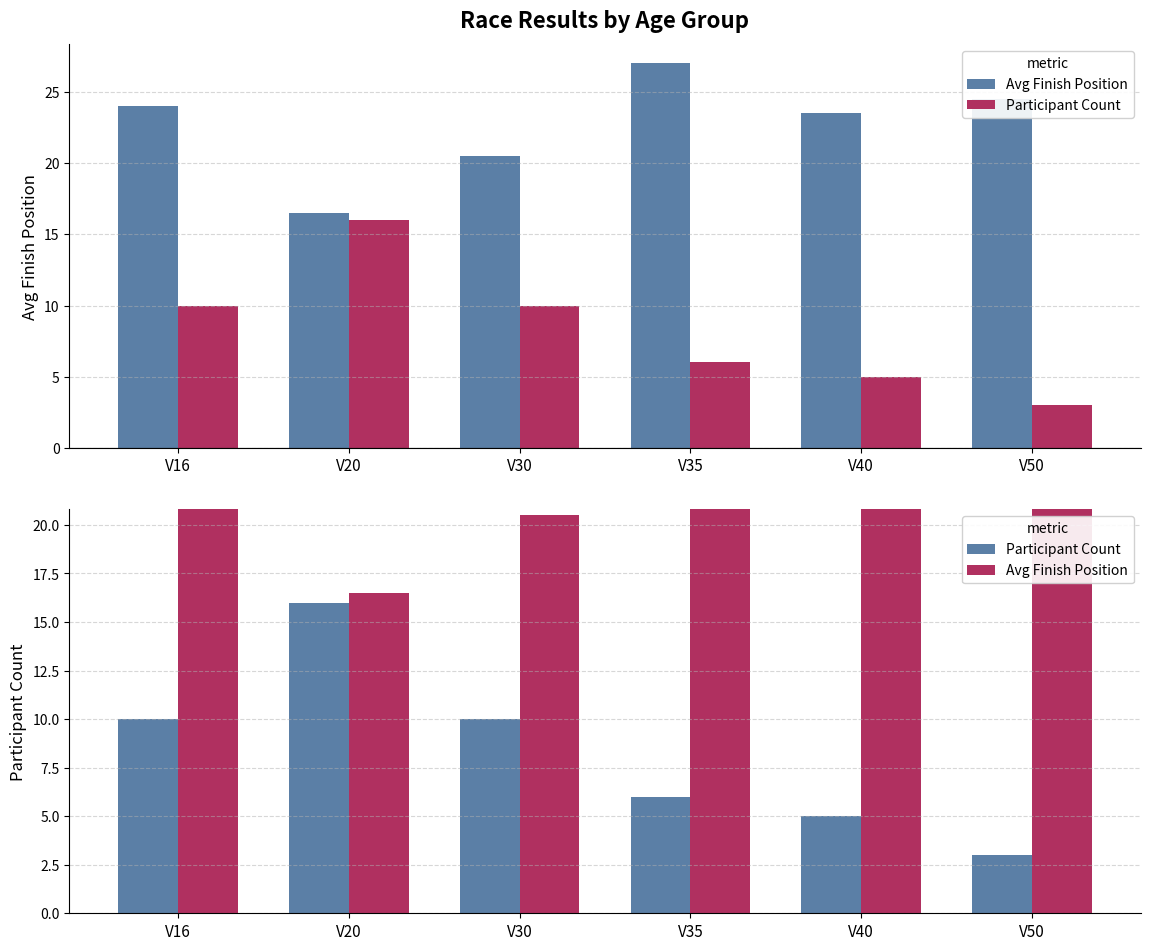

How many bars are there in each group?

2